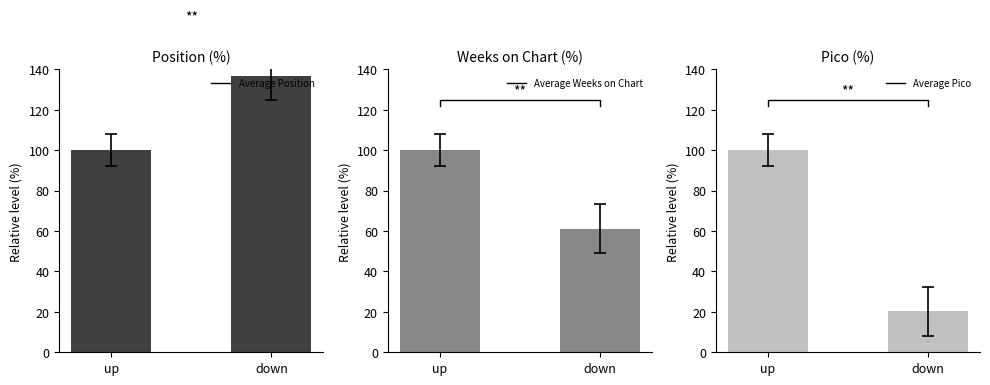

Does the chart contain stacked bars?

No